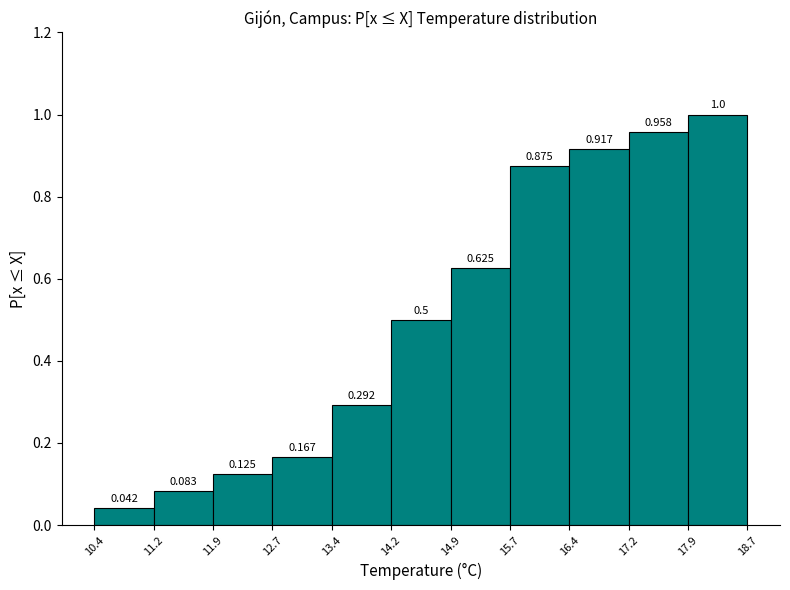

Reading left to right, transcribe this chart: for each bar, give the range it covers on the x-axis and its height.

10.4 to 11.2: 0.042
11.2 to 11.9: 0.083
11.9 to 12.7: 0.125
12.7 to 13.4: 0.167
13.4 to 14.2: 0.292
14.2 to 14.9: 0.500
14.9 to 15.7: 0.625
15.7 to 16.4: 0.875
16.4 to 17.2: 0.917
17.2 to 17.9: 0.958
17.9 to 18.7: 1.000